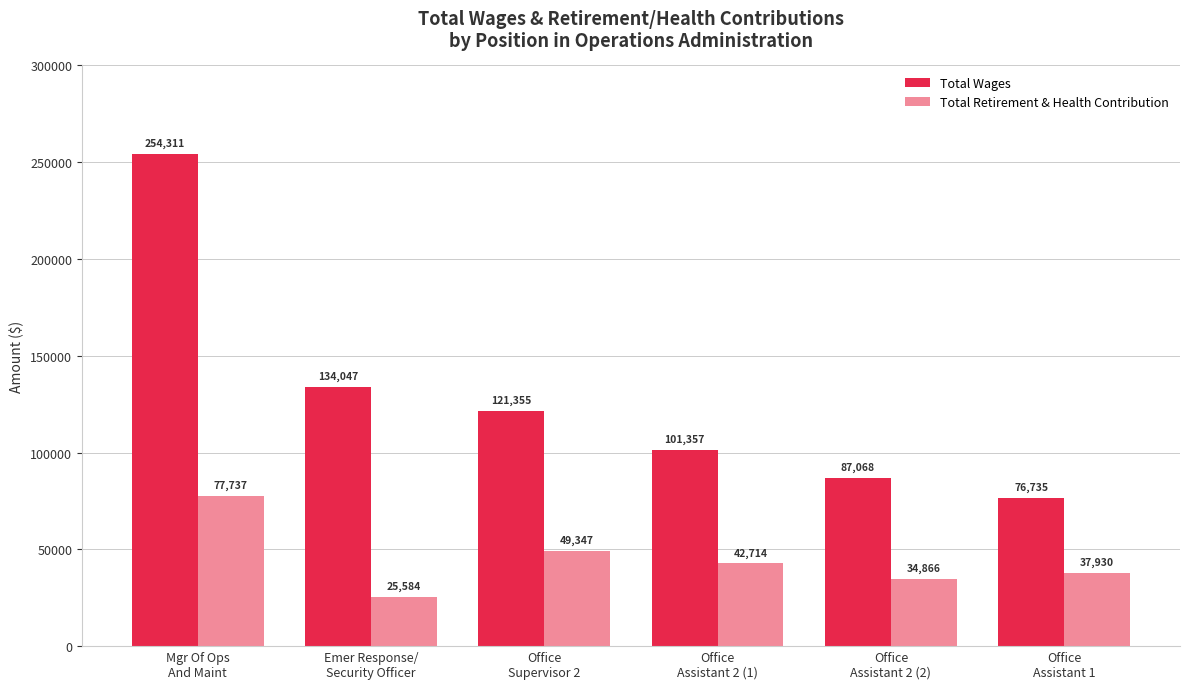

At how many categories does at least one series exceed 39031?

6